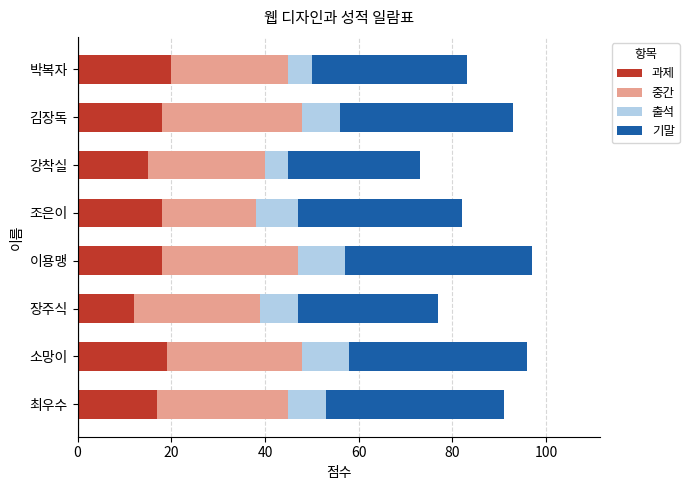

What are all the series names shown in the legend?

과제, 중간, 출석, 기말